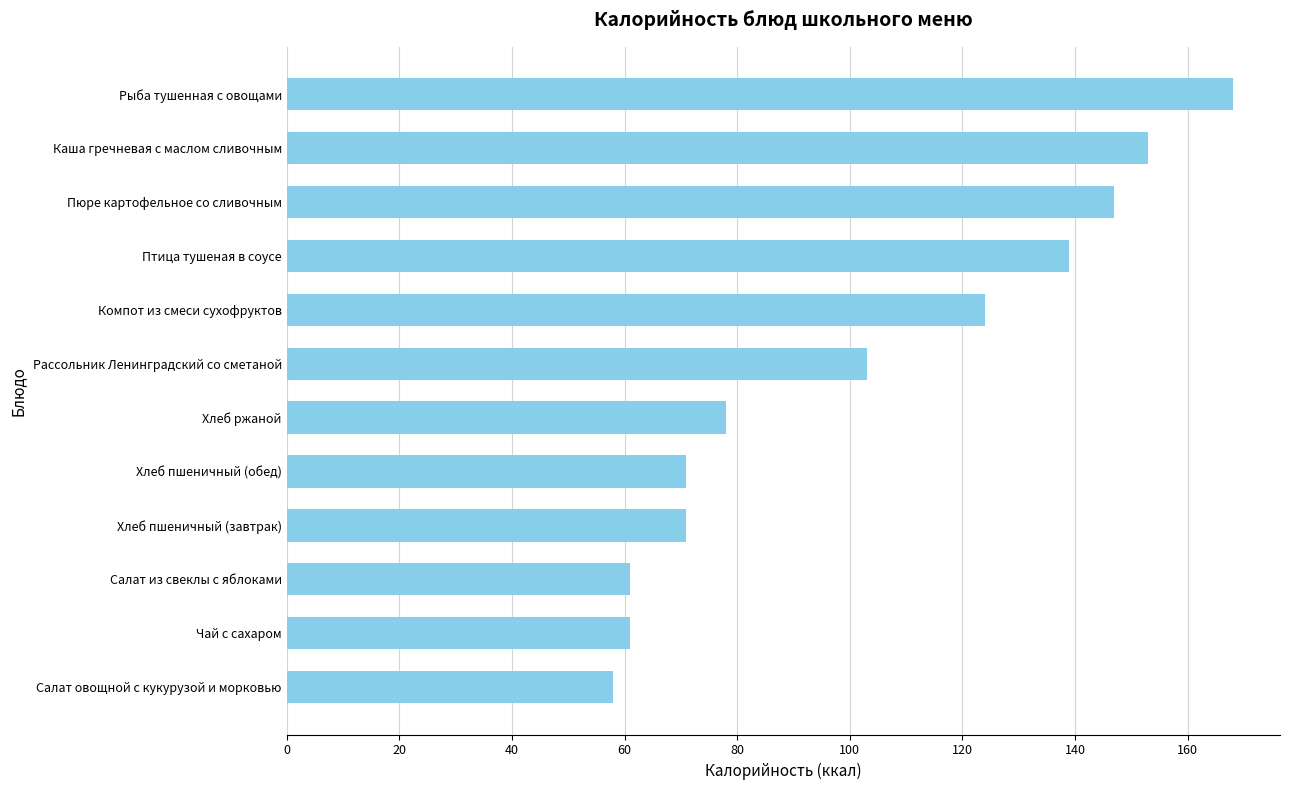

What is the approximate value at Компот из смеси сухофруктов, to the nearest 5?

125